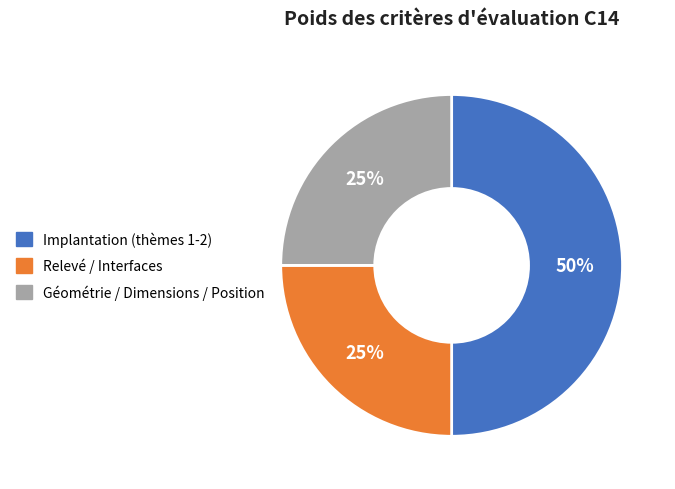

Combined, do Implantation (thèmes 1-2) and Géométrie / Dimensions / Position account for over 50%?

Yes